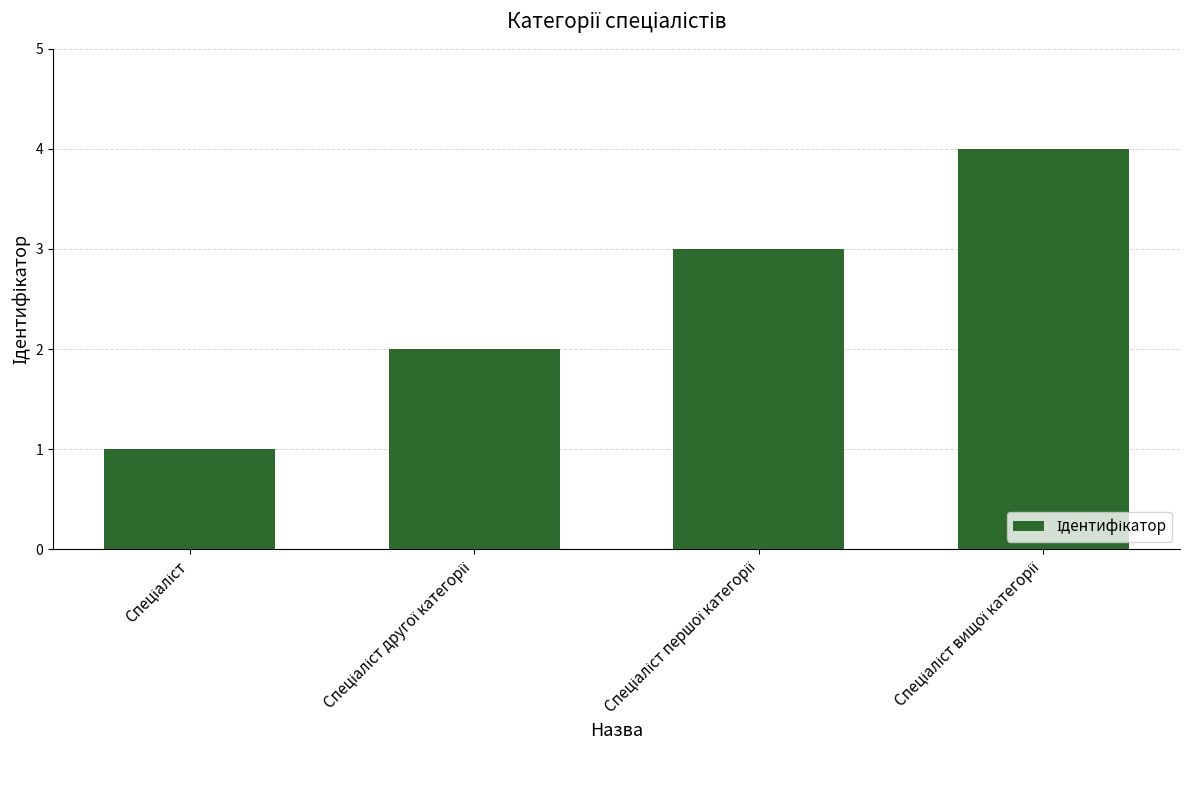

What is the maximum value shown in the chart?

4